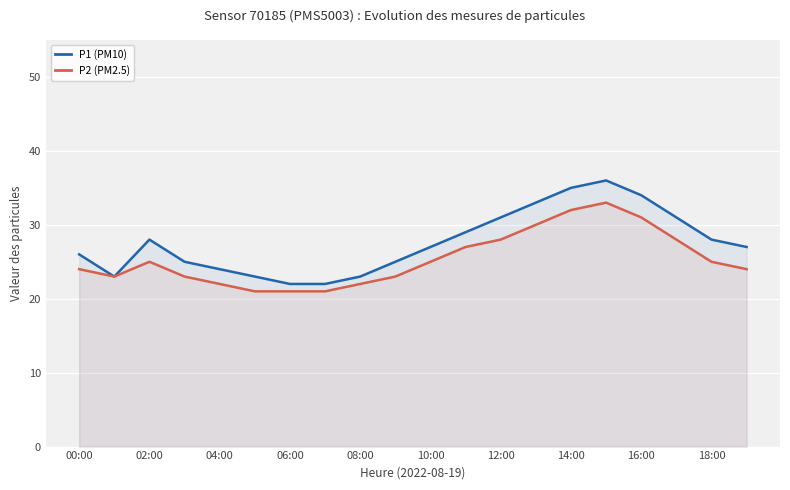

Does the chart display data point markers on the line(s)?

No